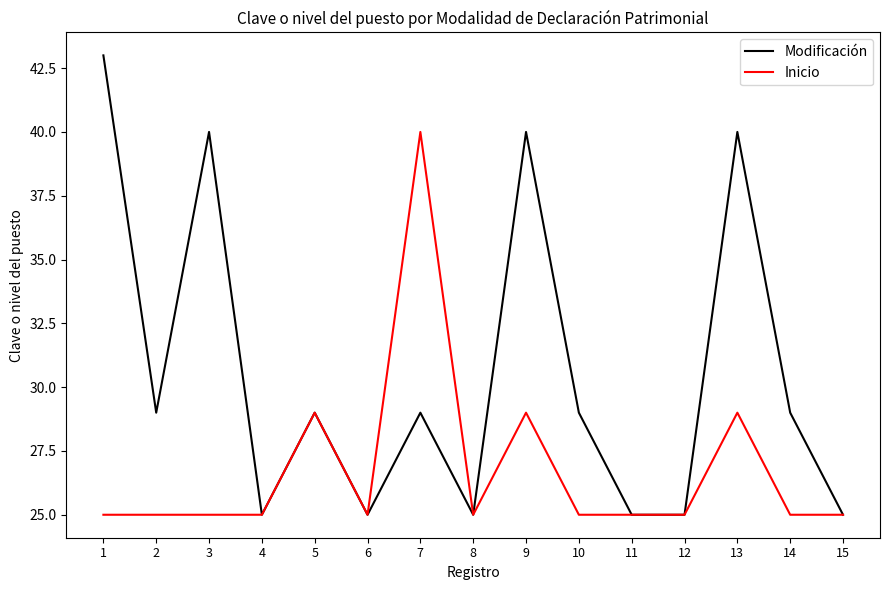

At how many categories does at least one series exceed 36?

5